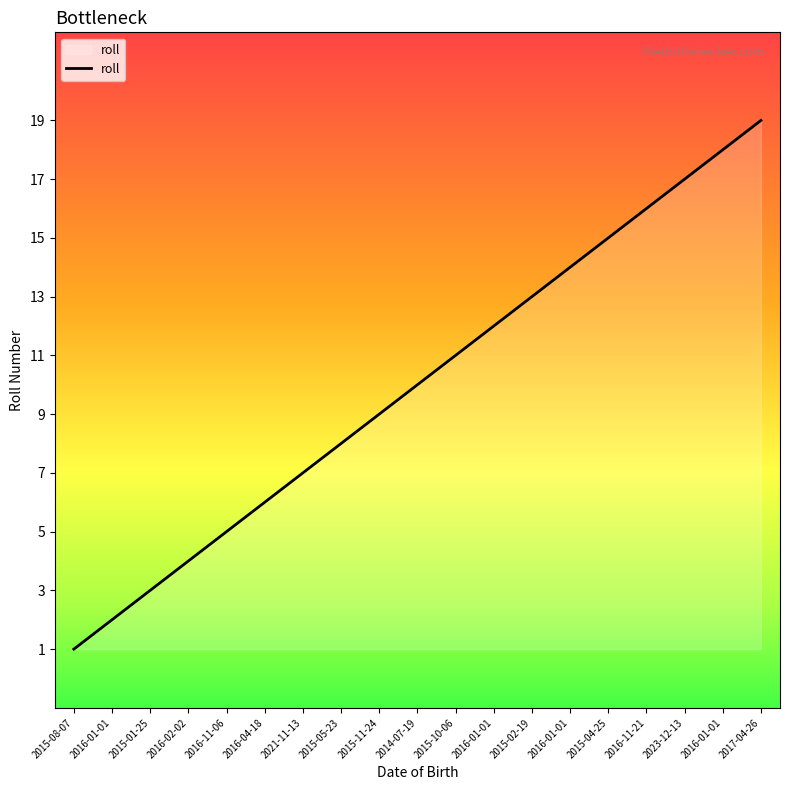

Rank the categories by value from lowest to highest.

2015-08-07, 2016-01-01, 2015-01-25, 2016-02-02, 2016-11-06, 2016-04-18, 2021-11-13, 2015-05-23, 2015-11-24, 2014-07-19, 2015-10-06, 2016-01-01, 2015-02-19, 2016-01-01, 2015-04-25, 2016-11-21, 2023-12-13, 2016-01-01, 2017-04-26